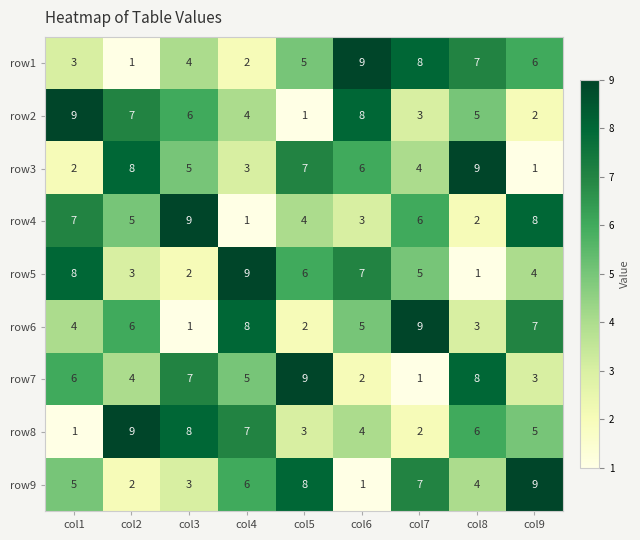

How many series are shown in this chart?

9